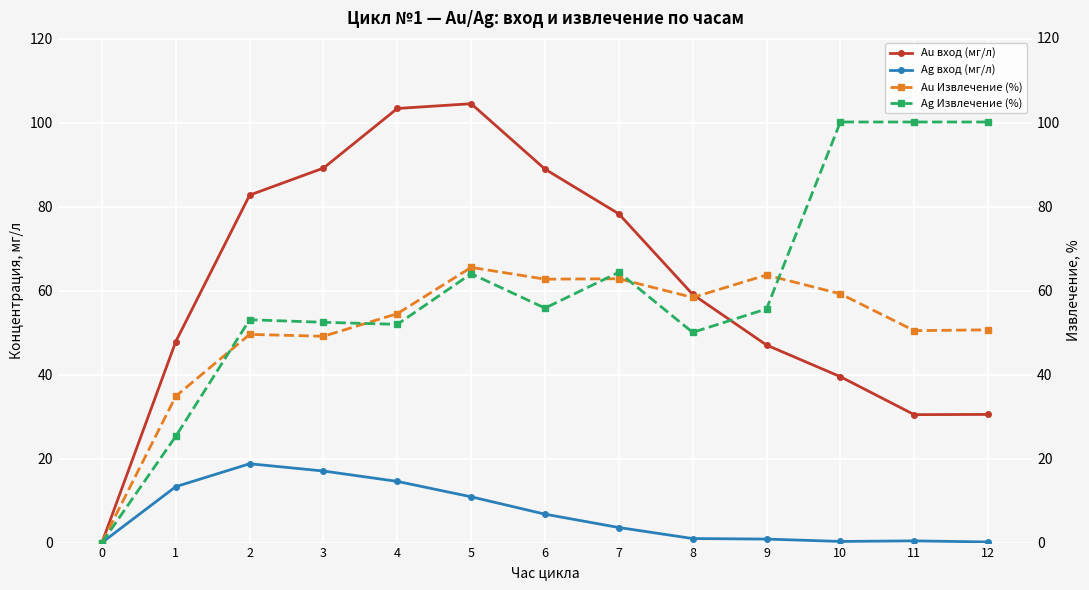

True or false: Ag вход (мг/л) and Au Извлечение (%) cross at least once.

False